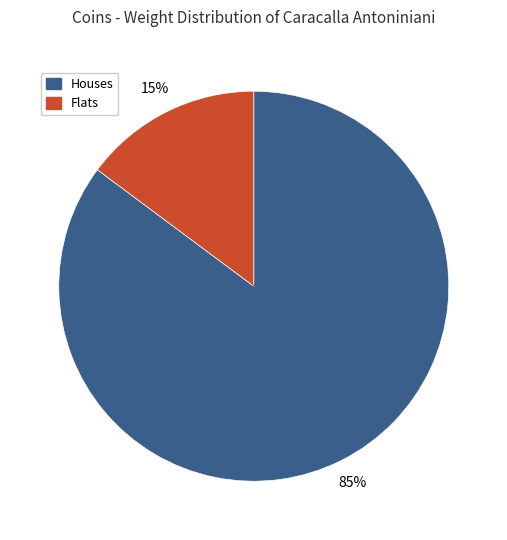

How many segments does this pie chart have?

2